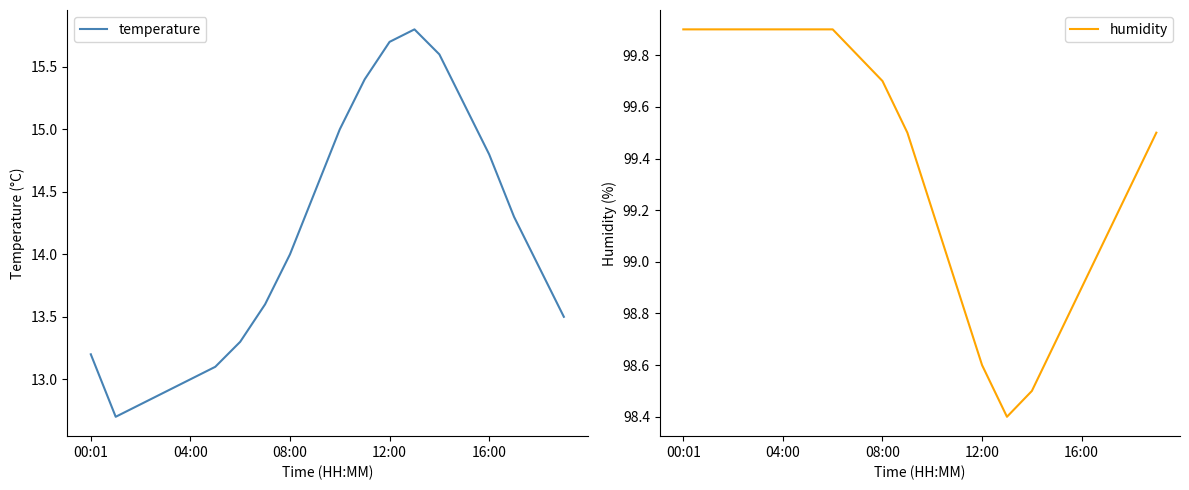

What is the average value of the temperature series?

14.1